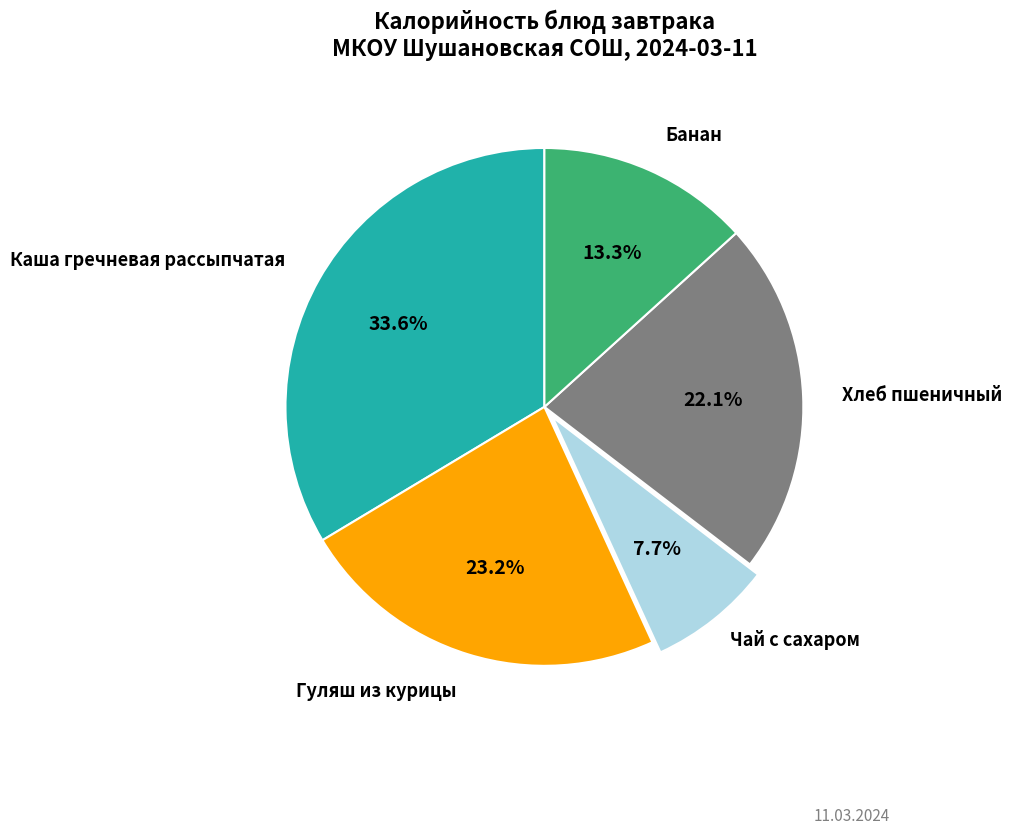

Is there any slice that represents more than half of the pie?

No